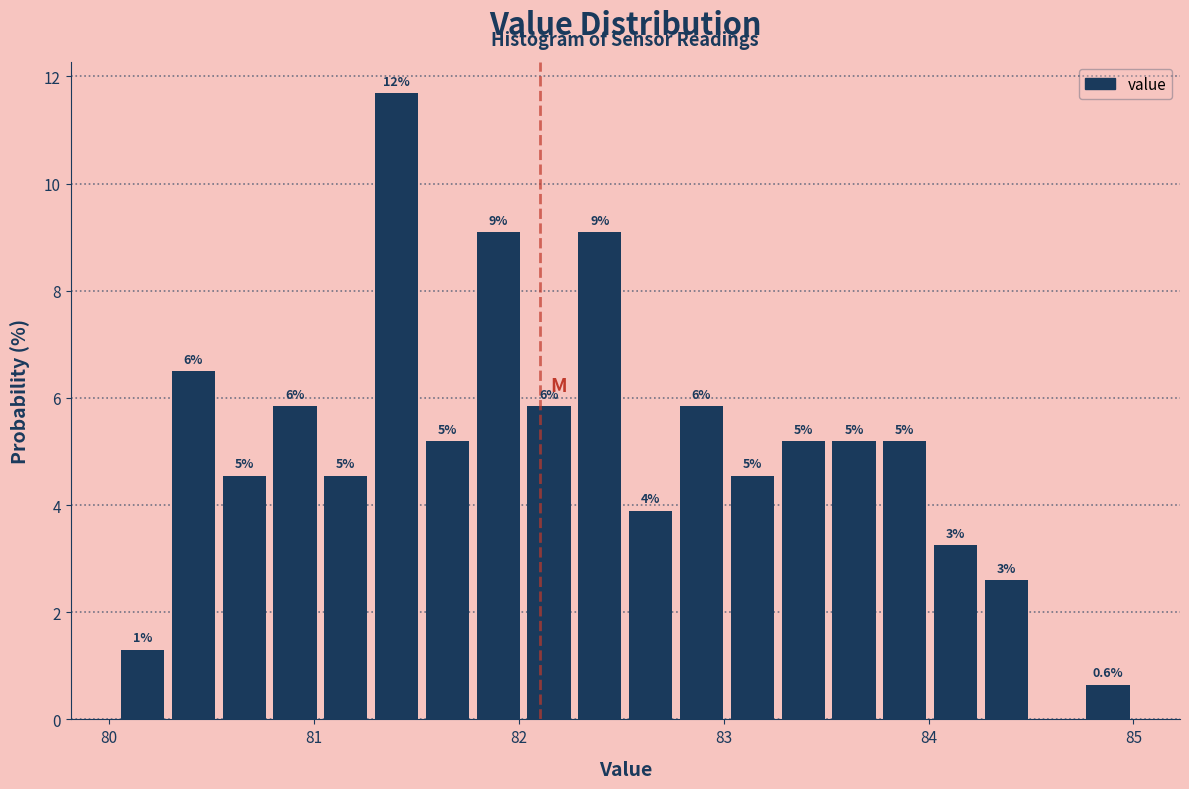

Read against the x-axis, roughly where is the centre of the tallest bar?

81.4